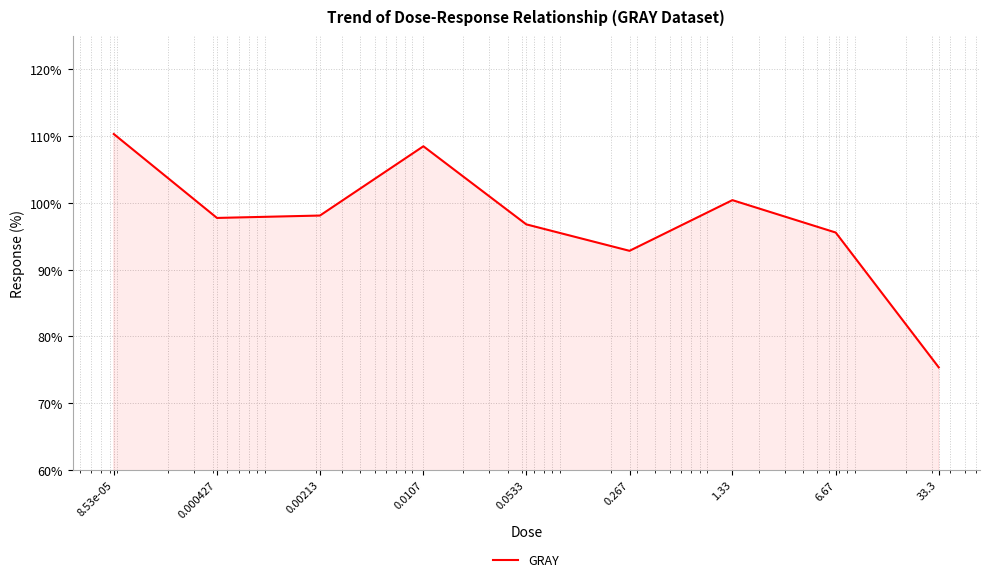

What is the greatest value displayed?

110.3